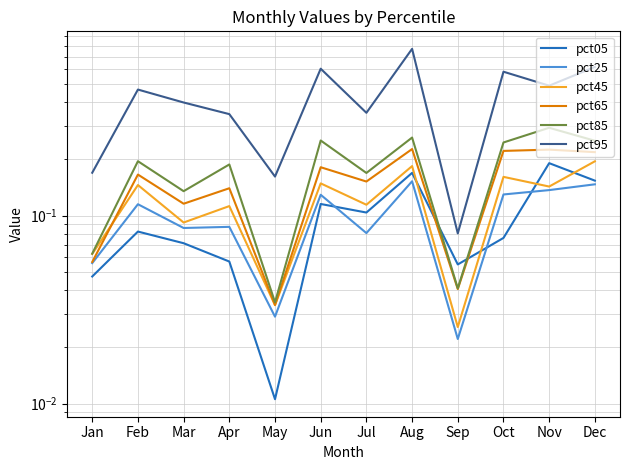

Where is the first local maximum for pct45?

Feb